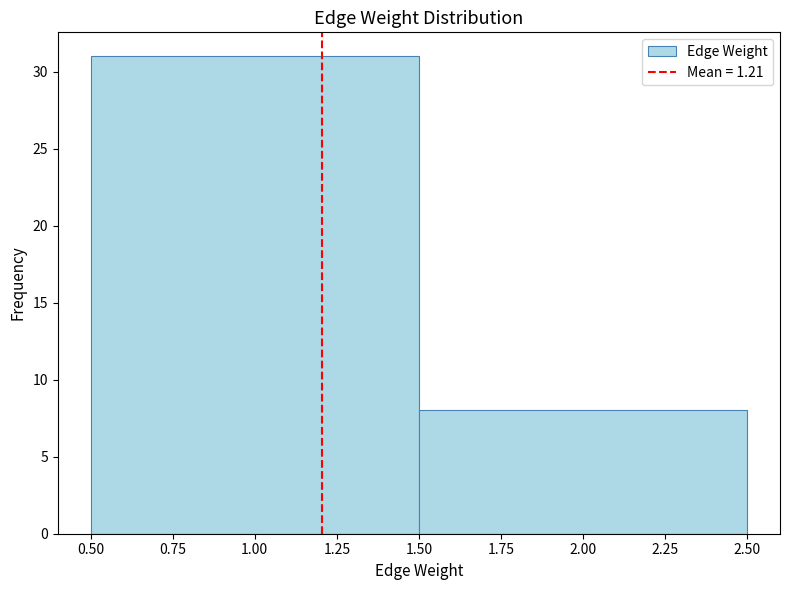

Reading left to right, transcribe this chart: for each bar, give the range it covers on the x-axis and its height. The values are not printed on the chart, so give them approximately, as read against the axis.

0.50 to 1.50: 31
1.50 to 2.50: 8